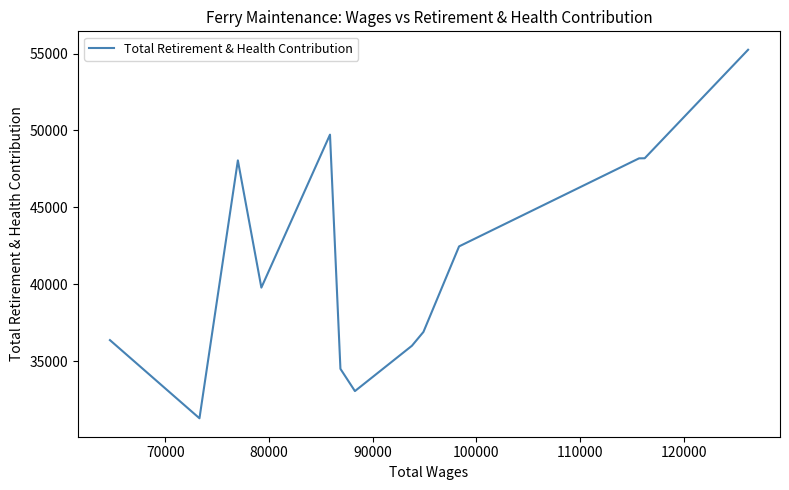

What is the maximum value shown in the chart?

55245